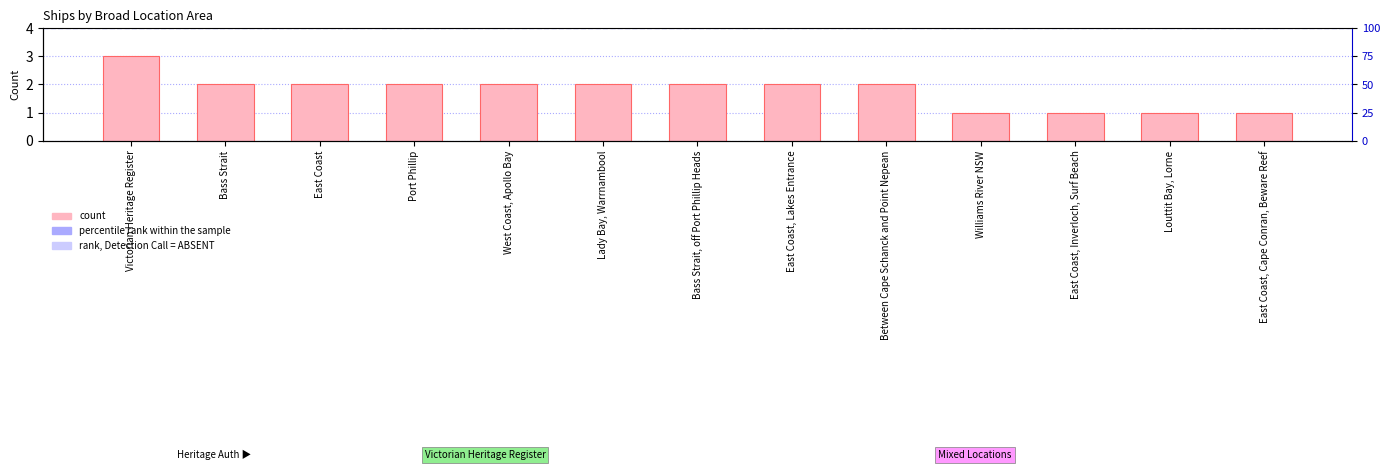

Does the chart contain stacked bars?

No